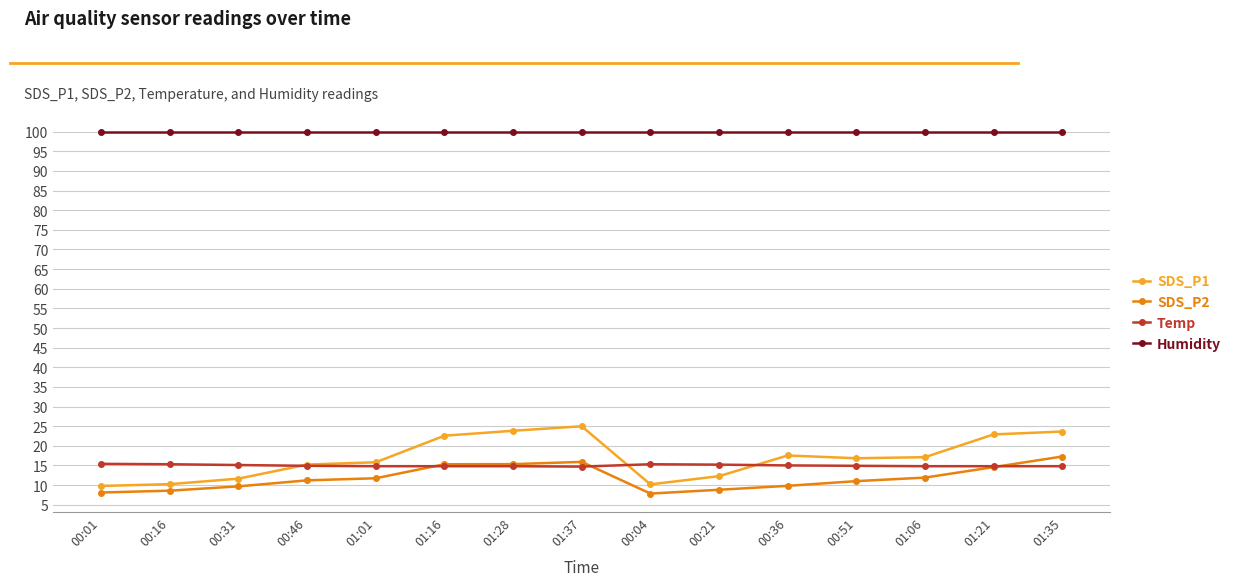

How many lines are shown in the chart?

4